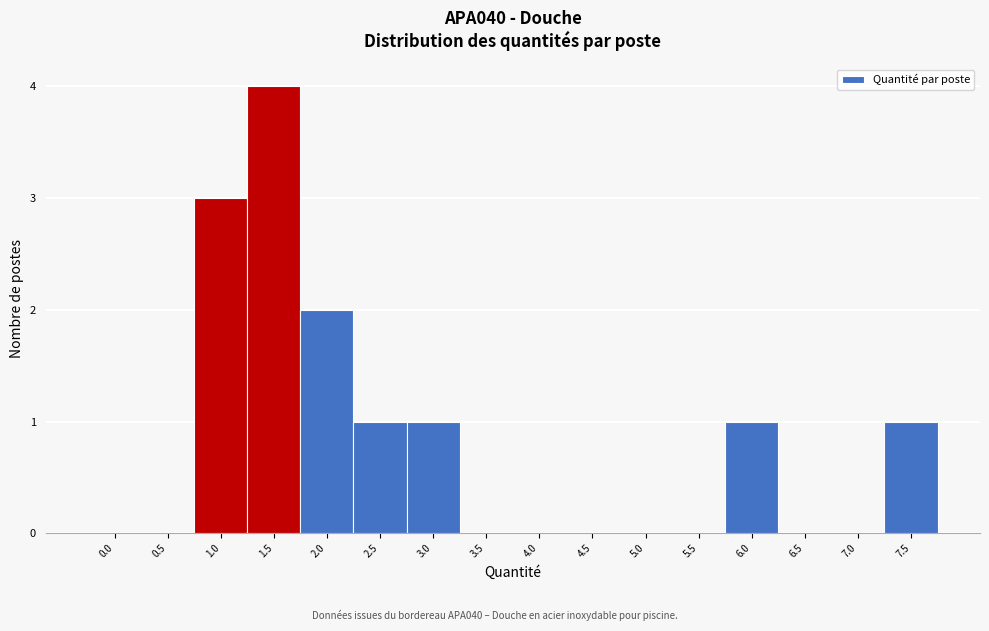

Reading right to left, extract all data points from this chart.

7.5=1	7.0=0	6.5=0	6.0=1	5.5=0	5.0=0	4.5=0	4.0=0	3.5=0	3.0=1	2.5=1	2.0=2	1.5=4	1.0=3	0.5=0	0.0=0